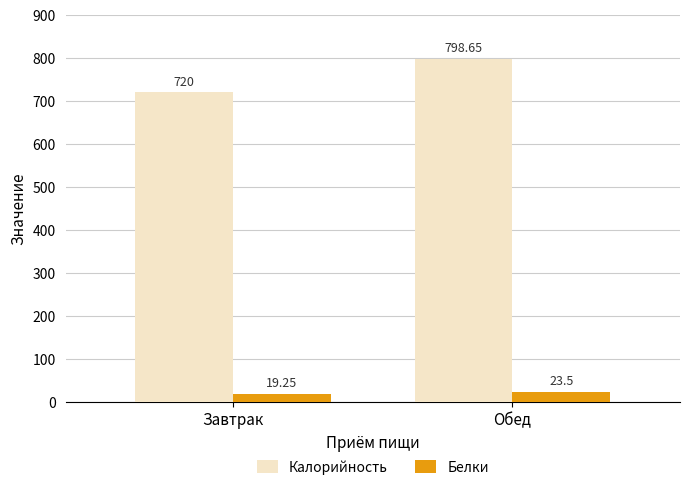

How many data points in Белки are less than 23?

1